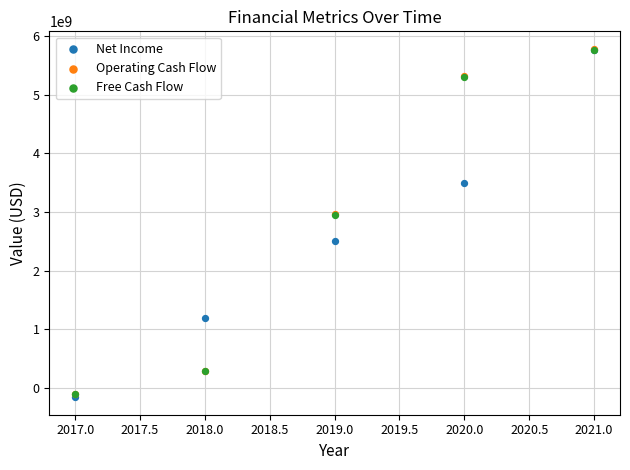

What are all the series names shown in the legend?

Net Income, Operating Cash Flow, Free Cash Flow